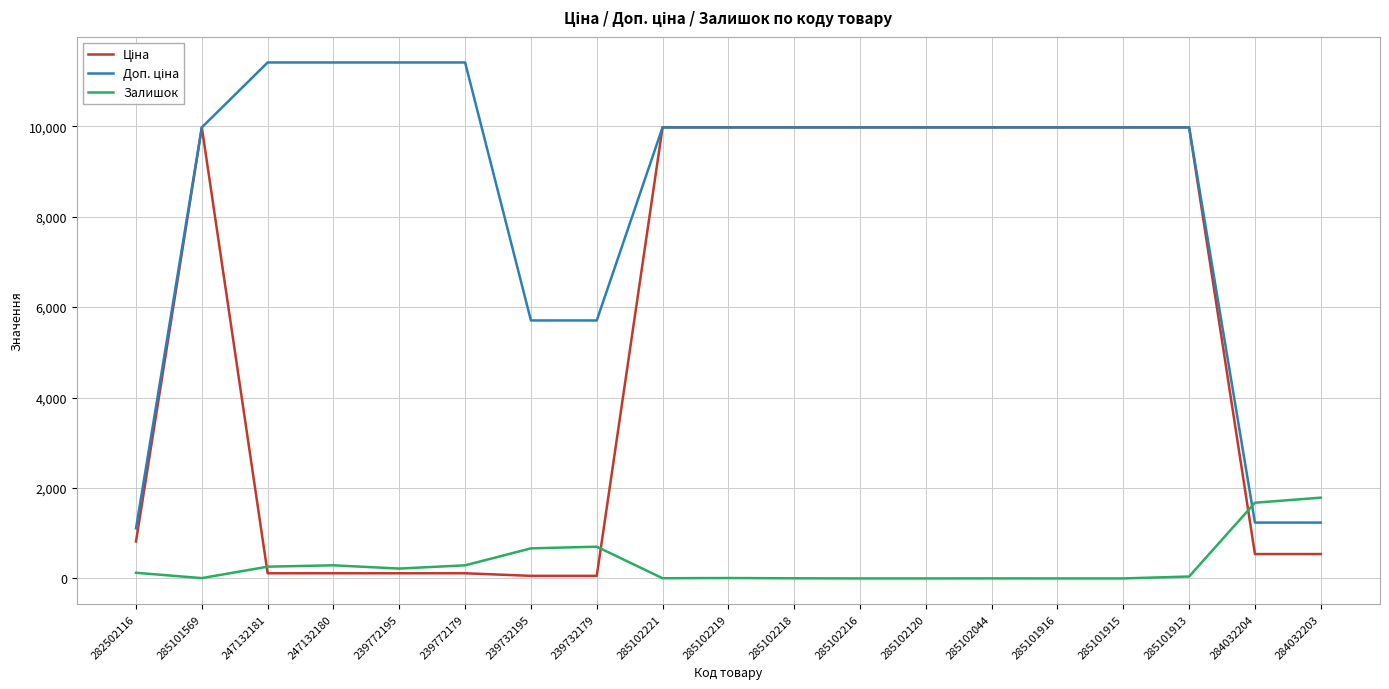

What is the average value of the Залишок series?

319.8